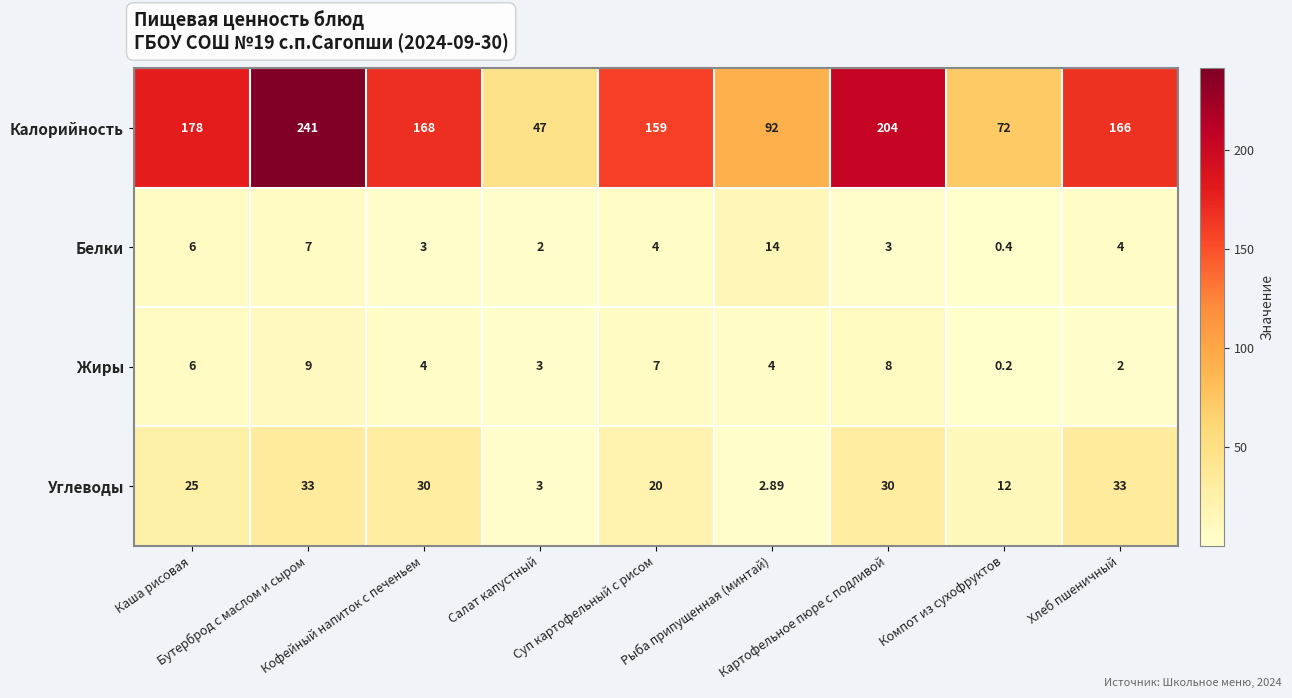

Which series has the widest spread of values?

Калорийность